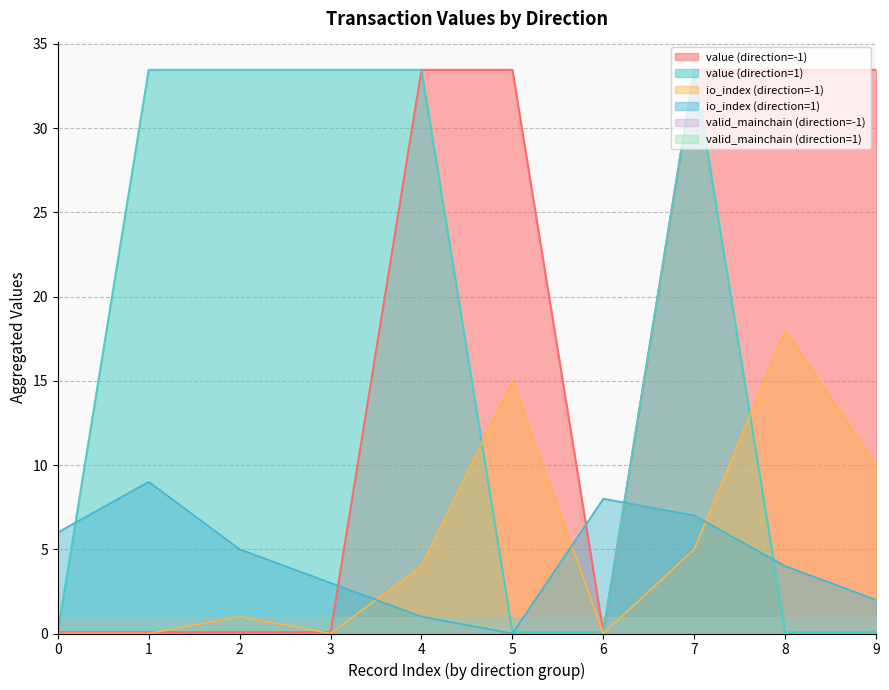

Does the chart have visible grid lines?

Yes